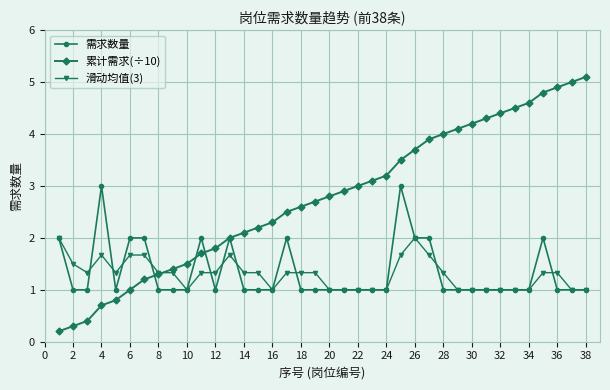

Which series has the widest spread of values?

累计需求(÷10)